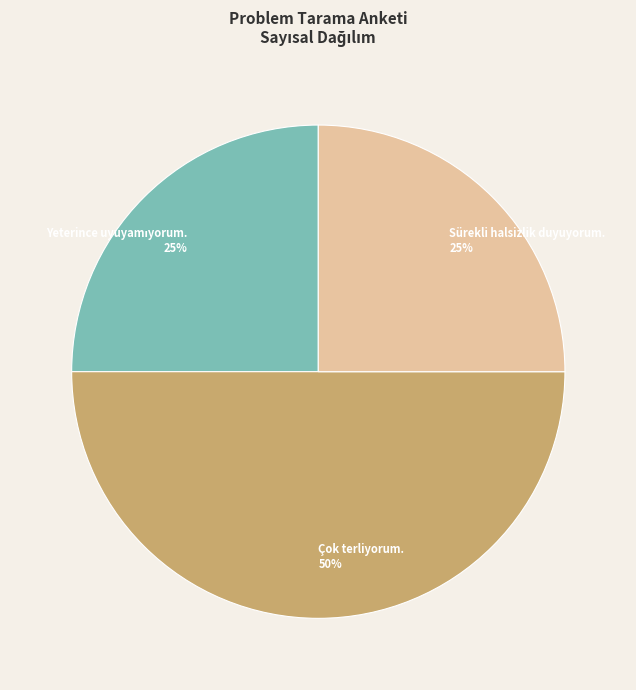

Between Sürekli halsizlik duyuyorum. and Çok terliyorum., which is larger?

Çok terliyorum.